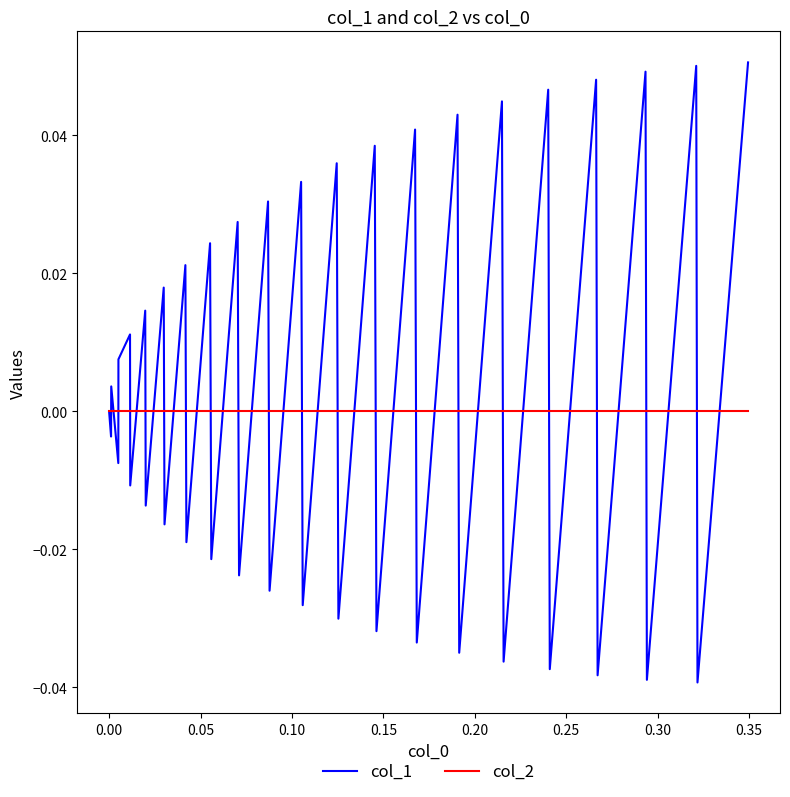

List the series in order of their peak value, lowest first.

col_2, col_1